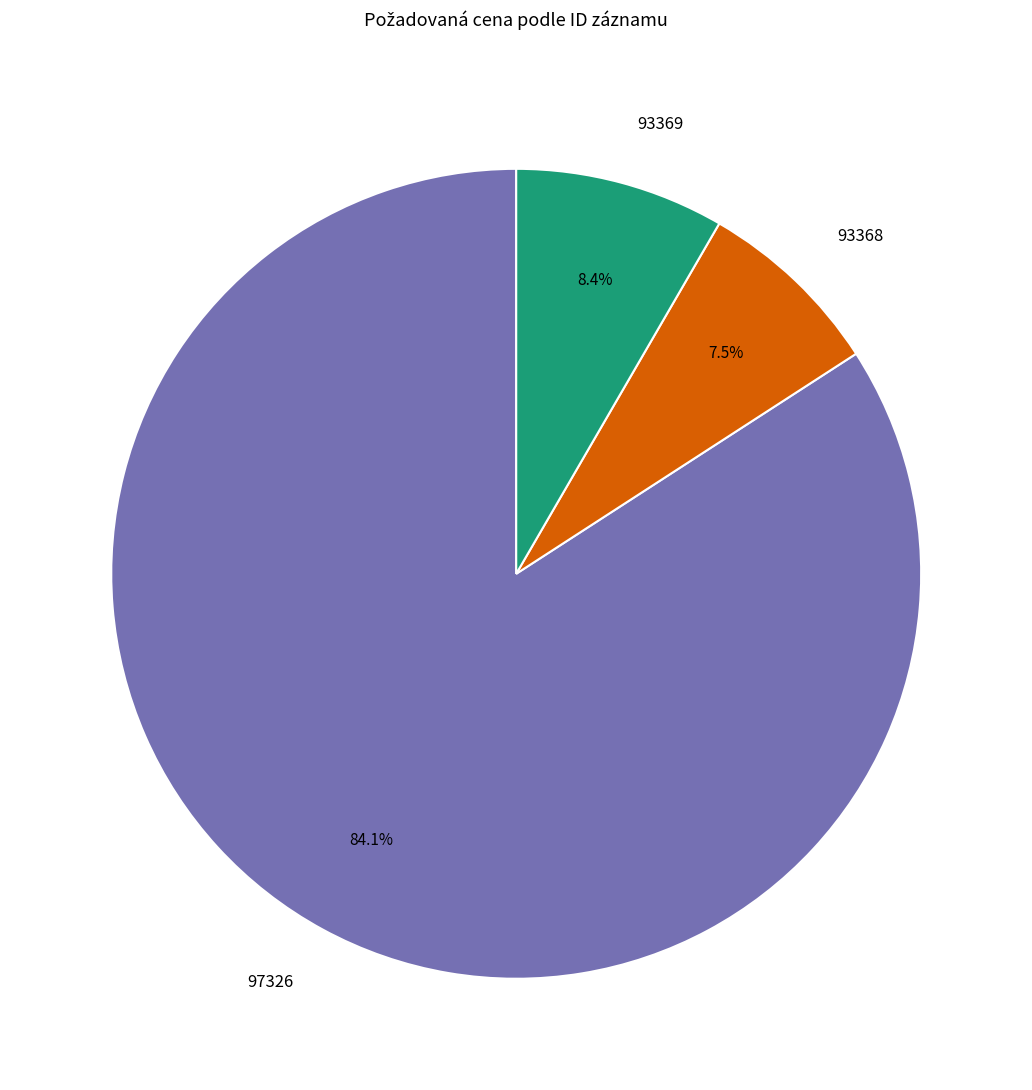

Between 97326 and 93369, which is larger?

97326